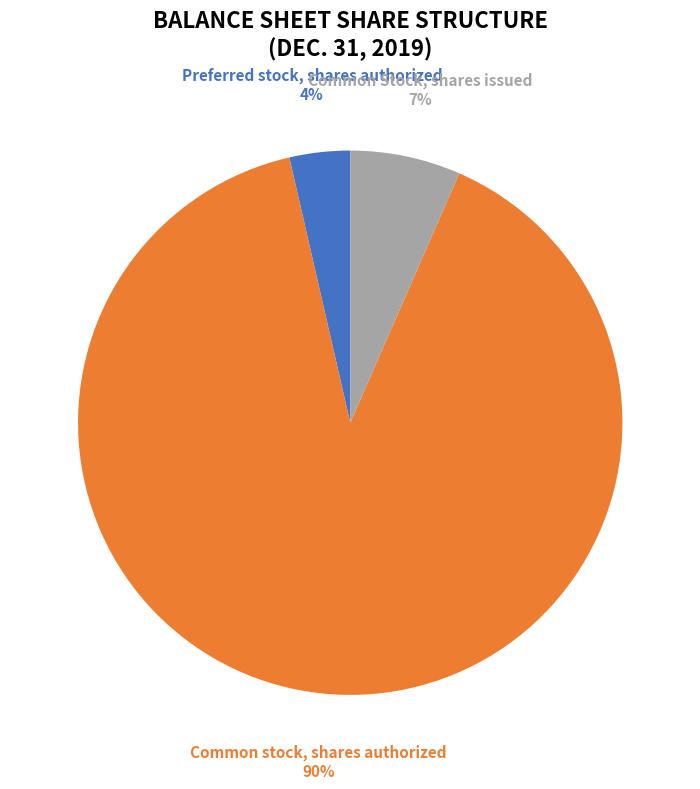

Combined, do Preferred stock, shares authorized and Common Stock, shares issued account for over 50%?

No